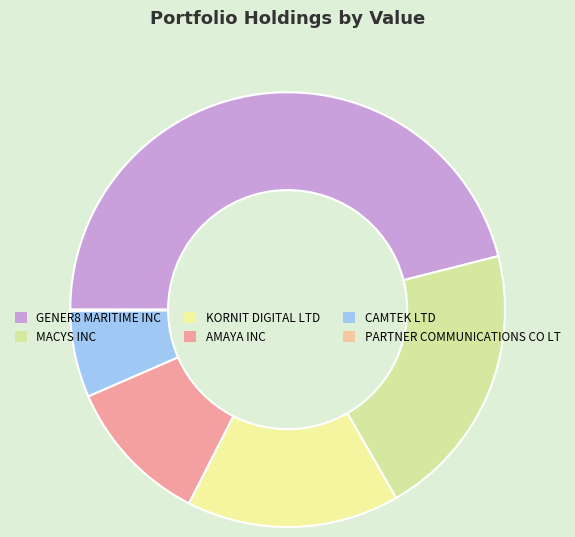

Is there a majority slice in this chart?

No